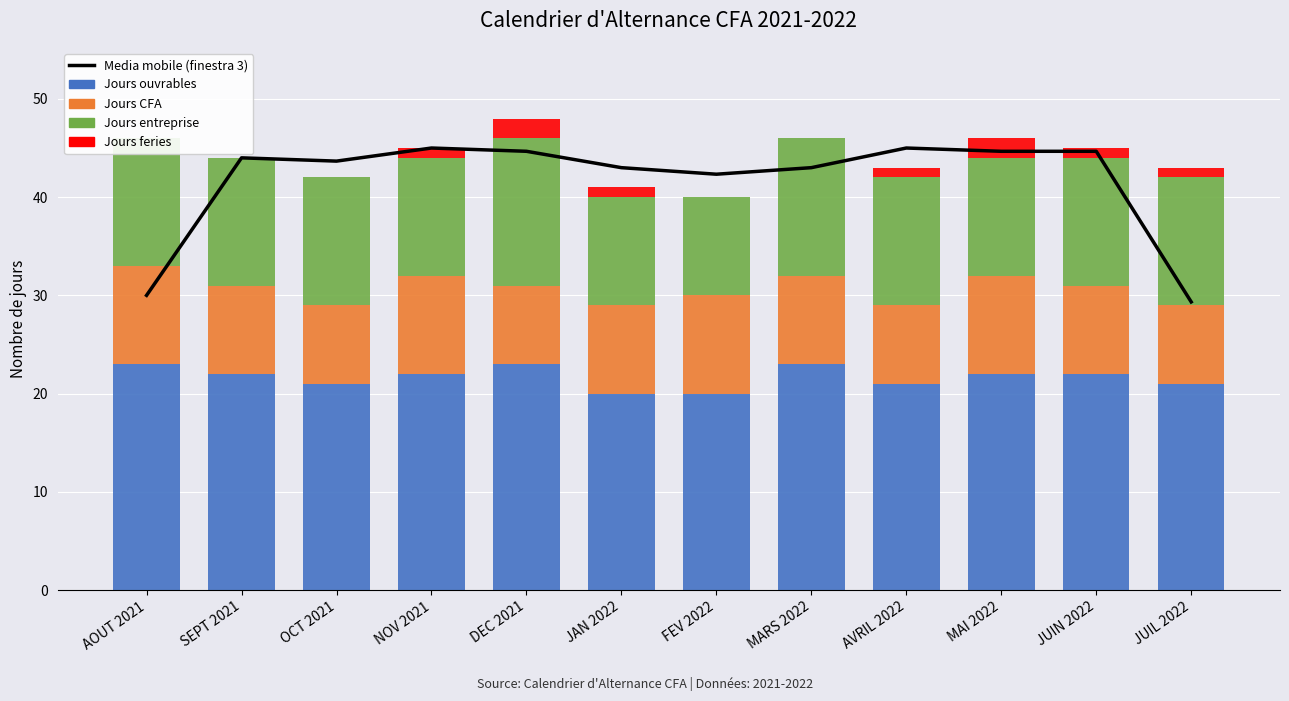

Reading right to left, transcribe all the data shown in this chart.

Media mobile (finestra 3): JUIL 2022=29.3	JUIN 2022=44.7	MAI 2022=44.7	AVRIL 2022=45.0	MARS 2022=43.0	FEV 2022=42.3	JAN 2022=43.0	DEC 2021=44.7	NOV 2021=45.0	OCT 2021=43.7	SEPT 2021=44.0	AOUT 2021=30.0
Jours ouvrables: JUIL 2022=21.0	JUIN 2022=22.0	MAI 2022=22.0	AVRIL 2022=21.0	MARS 2022=23.0	FEV 2022=20.0	JAN 2022=20.0	DEC 2021=23.0	NOV 2021=22.0	OCT 2021=21.0	SEPT 2021=22.0	AOUT 2021=23.0
Jours CFA: JUIL 2022=8.0	JUIN 2022=9.0	MAI 2022=10.0	AVRIL 2022=8.0	MARS 2022=9.0	FEV 2022=10.0	JAN 2022=9.0	DEC 2021=8.0	NOV 2021=10.0	OCT 2021=8.0	SEPT 2021=9.0	AOUT 2021=10.0
Jours entreprise: JUIL 2022=13.0	JUIN 2022=13.0	MAI 2022=12.0	AVRIL 2022=13.0	MARS 2022=14.0	FEV 2022=10.0	JAN 2022=11.0	DEC 2021=15.0	NOV 2021=12.0	OCT 2021=13.0	SEPT 2021=13.0	AOUT 2021=13.0
Jours feries: JUIL 2022=1.0	JUIN 2022=1.0	MAI 2022=2.0	AVRIL 2022=1.0	MARS 2022=0.0	FEV 2022=0.0	JAN 2022=1.0	DEC 2021=2.0	NOV 2021=1.0	OCT 2021=0.0	SEPT 2021=0.0	AOUT 2021=0.0